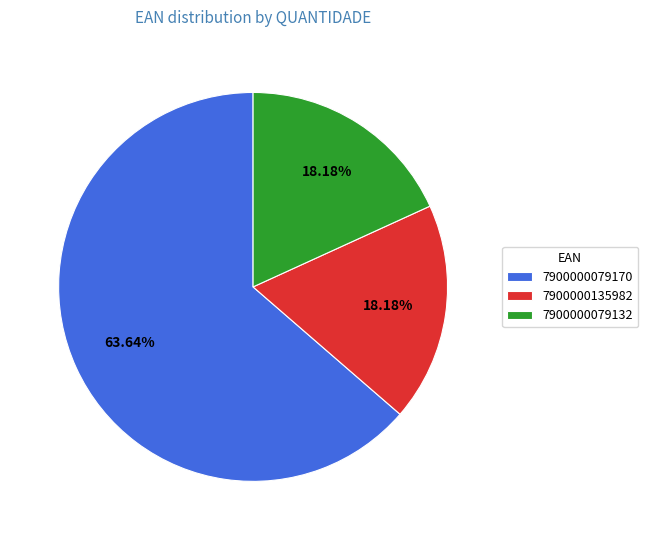

Count the number of slices in the pie.

3